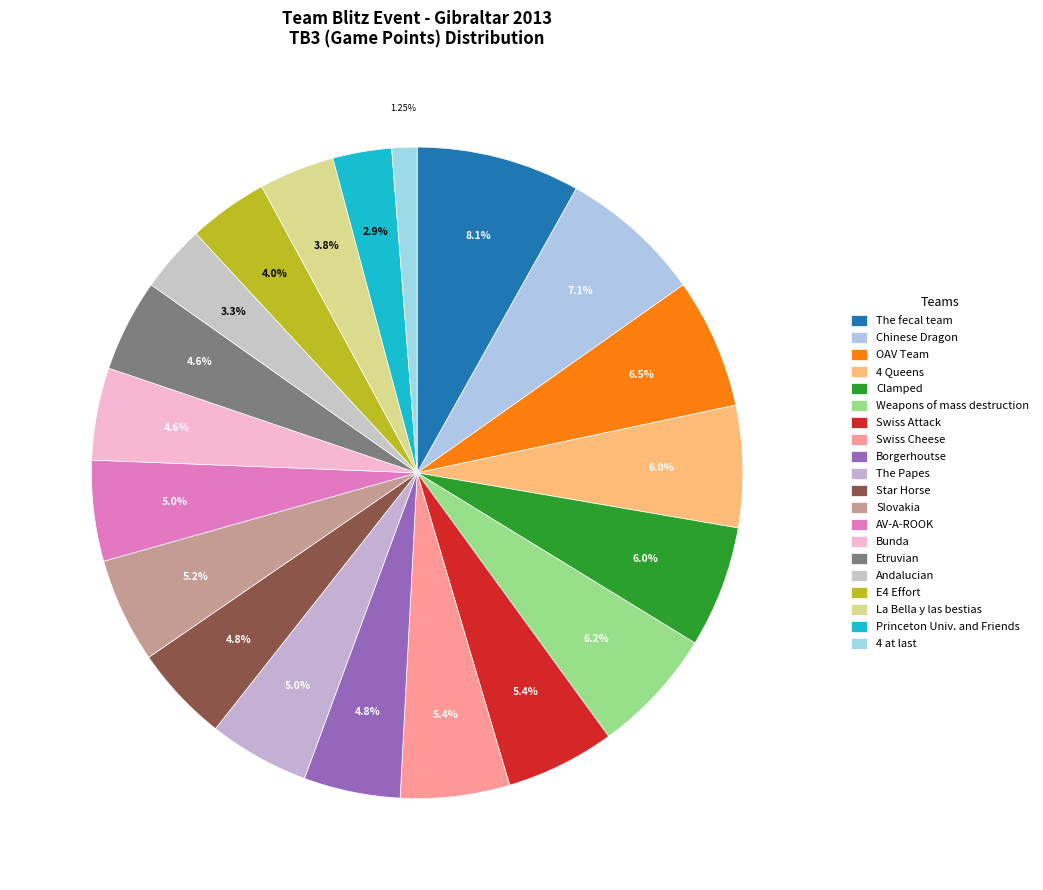

Is it true that La Bella y las bestias is 16% of the pie?

False